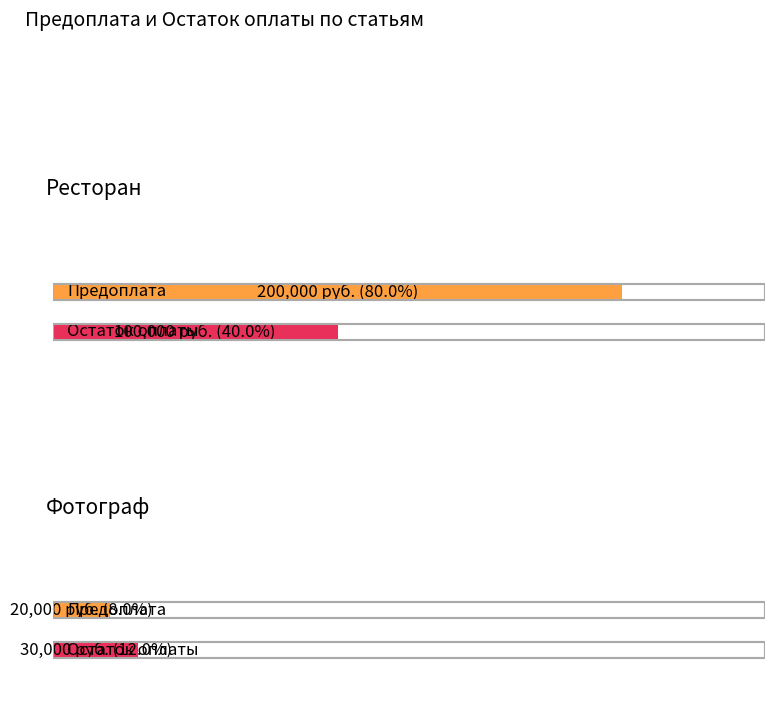

What is the sum of all Предоплата values?

220000